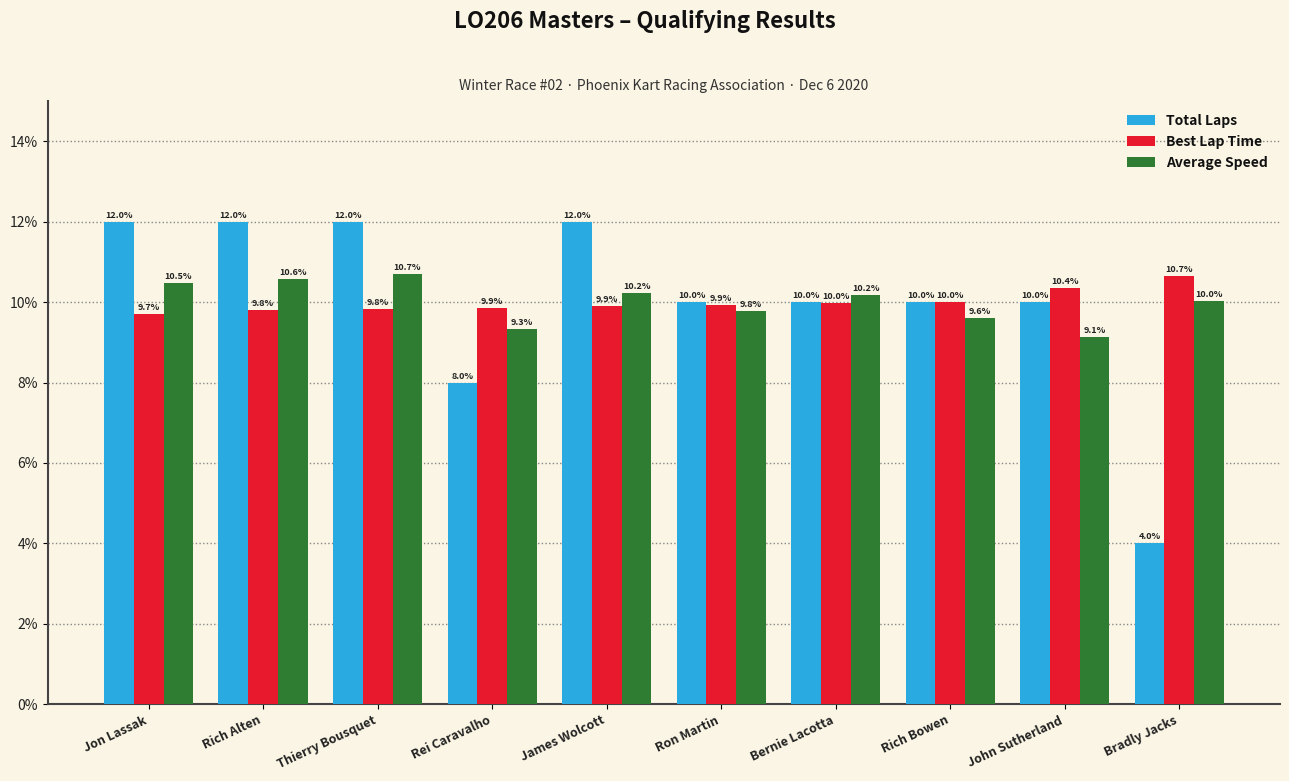

How many distinct data groups are displayed?

3